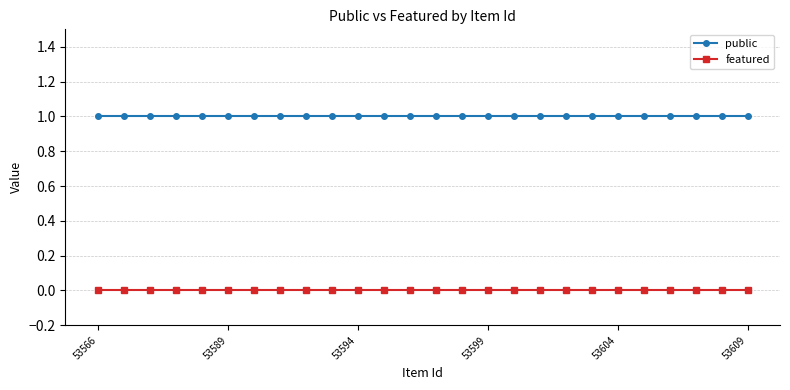

What is the sum of all public values?

26